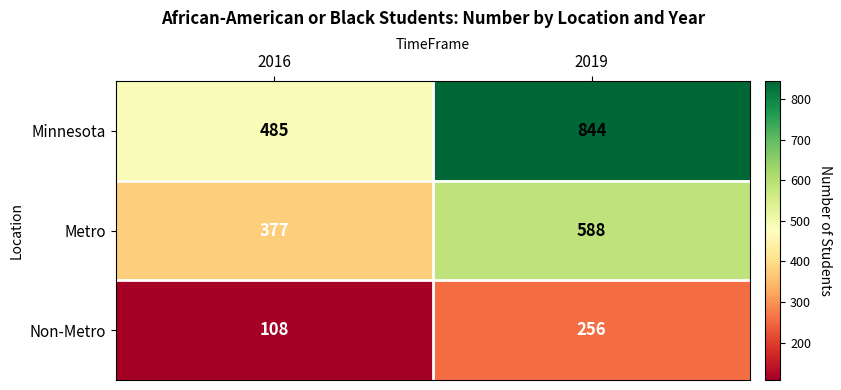

What is the difference between the Metro values at 2019 and 2016?

211